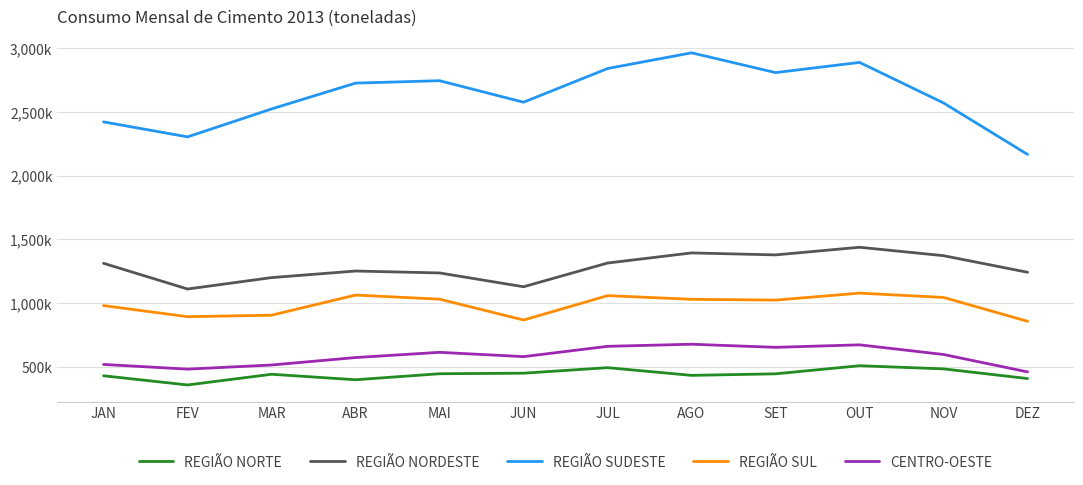

What is the maximum value for REGIÃO NORDESTE?

1437042